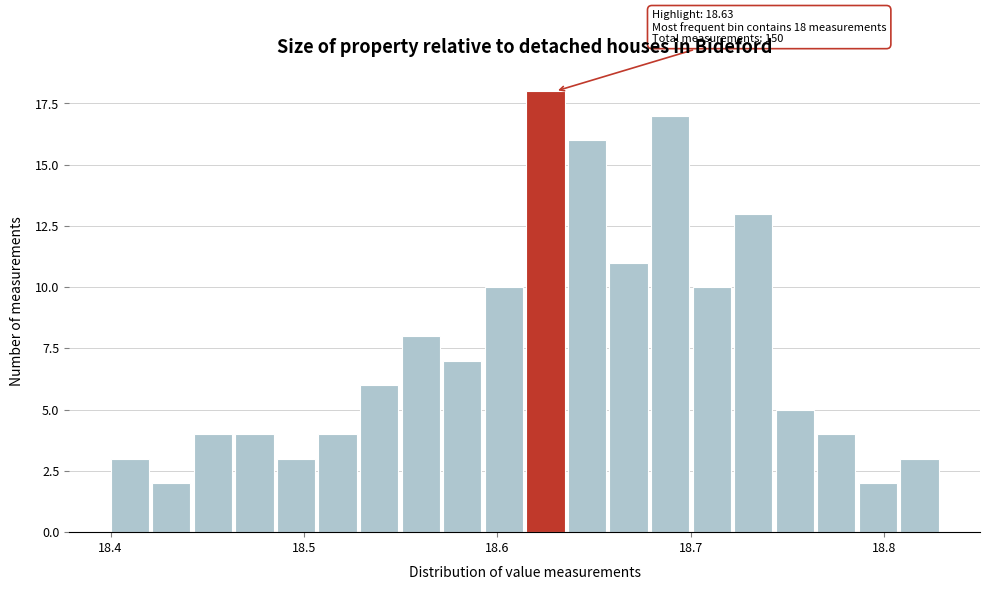

Around what value on the x-axis is the tallest bar? Give the approximate position of its centre, as read against the axis.

18.62